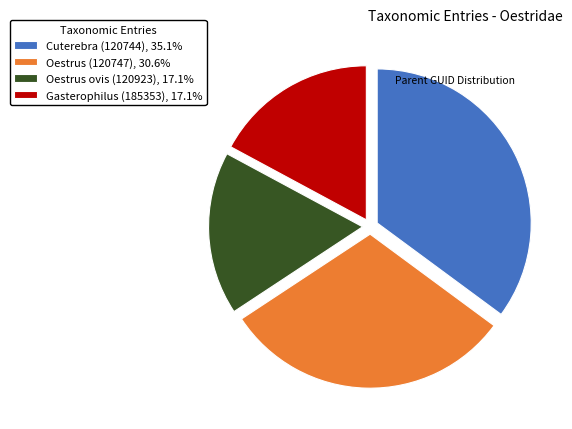

Does Gasterophilus (185353) represent more than half of the total?

No